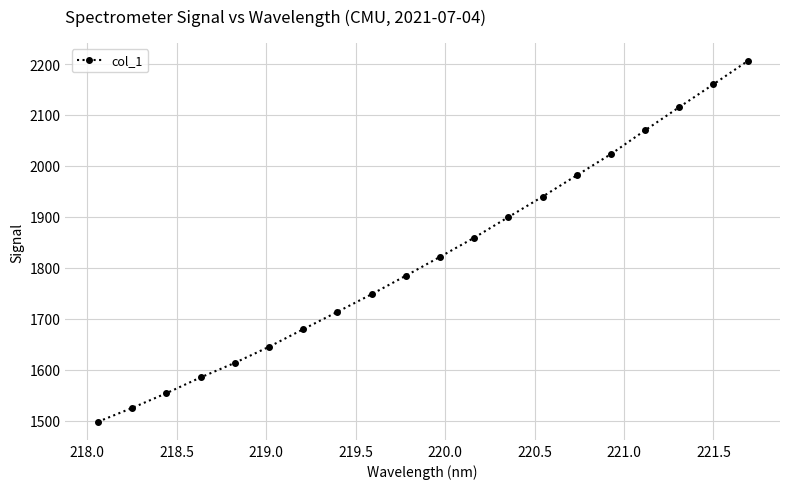

Does the chart have visible grid lines?

Yes